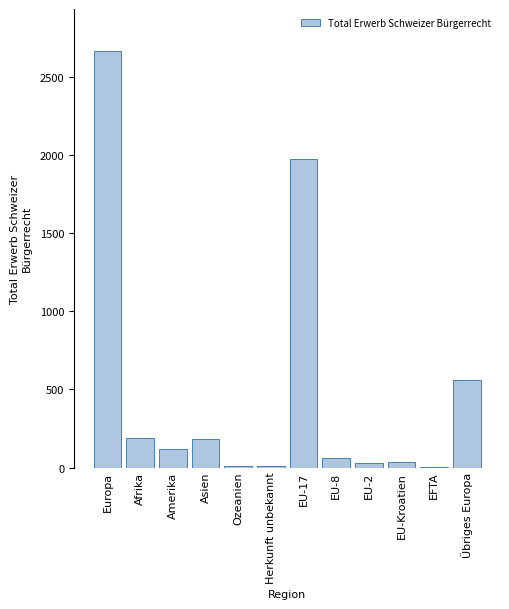

What is the greatest value displayed?

2667